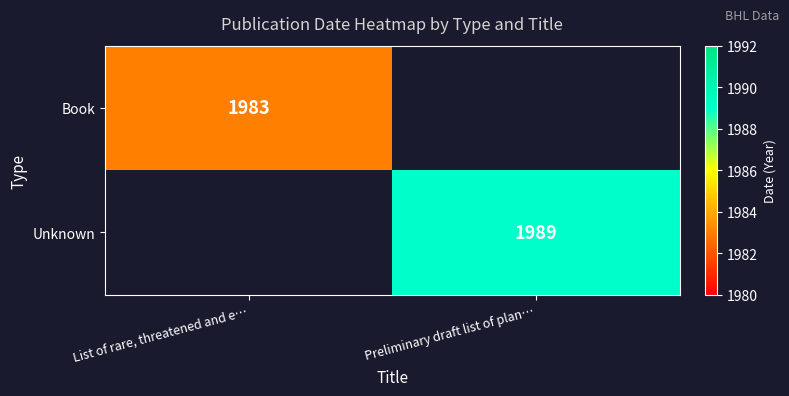

At which category does the chart reach its minimum across all series?

List of rare, threatened and e…